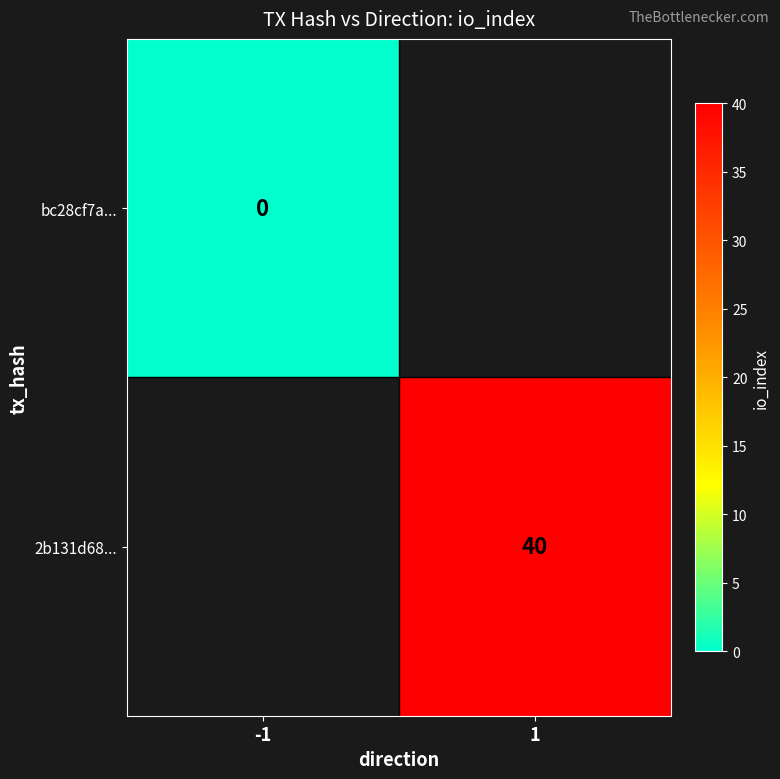

Is it true that 2b131d68... equals 27 at 1?

False